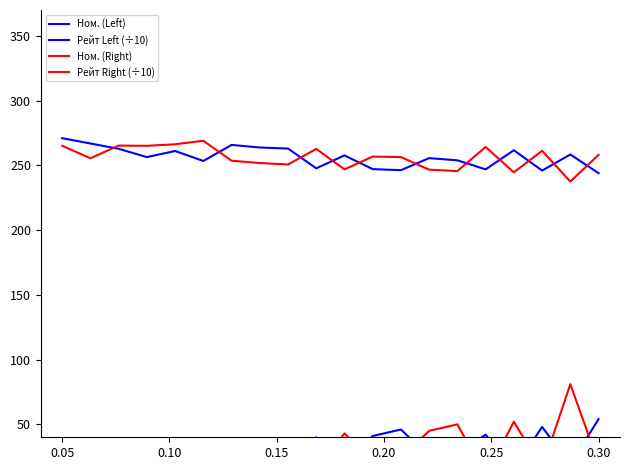

What are all the series names shown in the legend?

Ном. (Left), Рейт Left (÷10), Ном. (Right), Рейт Right (÷10)